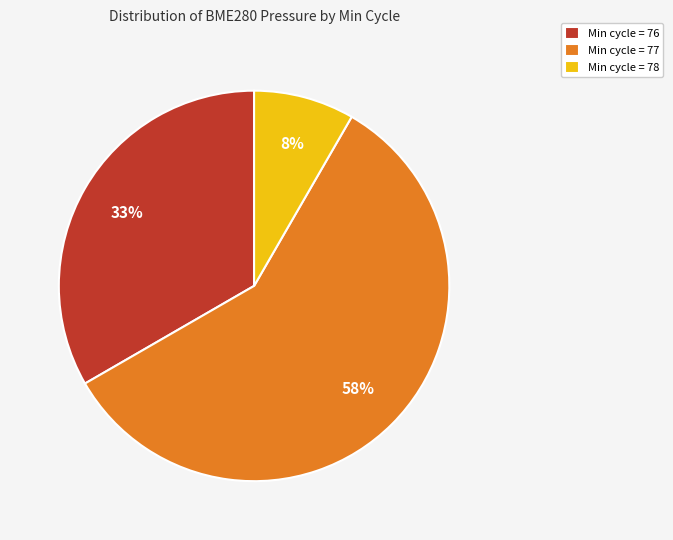

How many slices are in this pie chart?

3